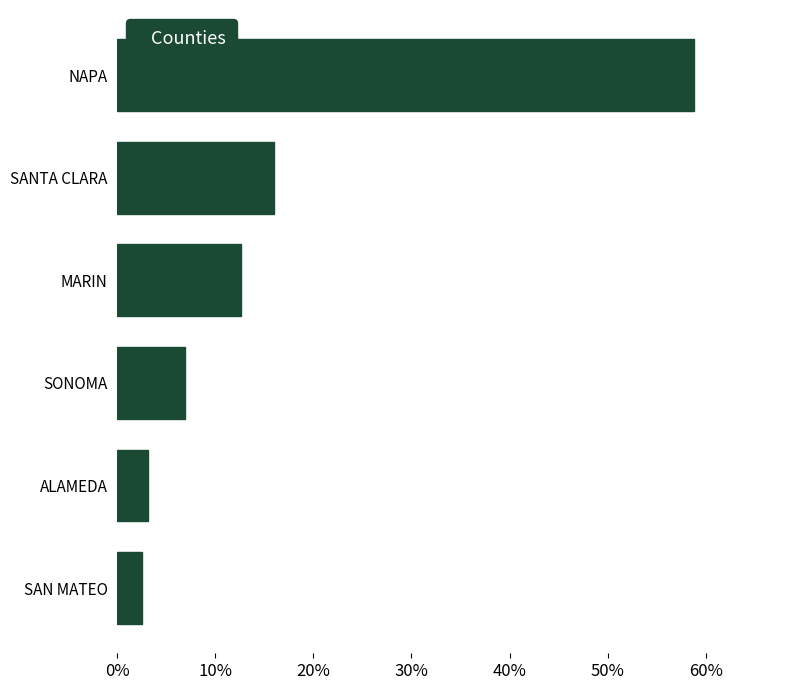

True or false: the data shows 18.7 at MARIN.

False